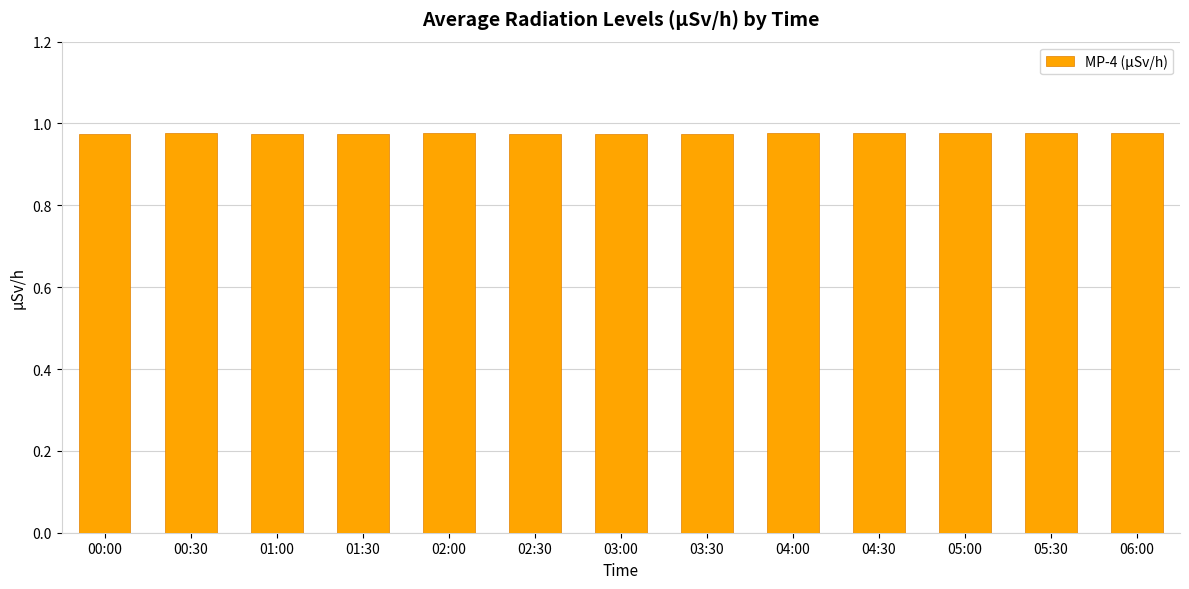

Count the values in the range 0 to 1.

13